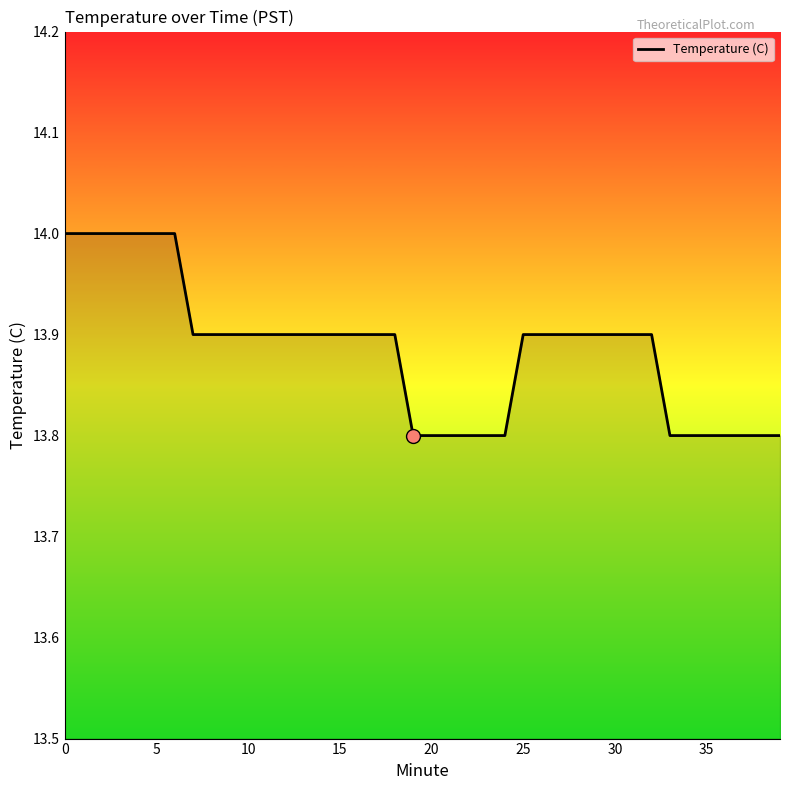

What is the minimum value shown in the chart?

13.8